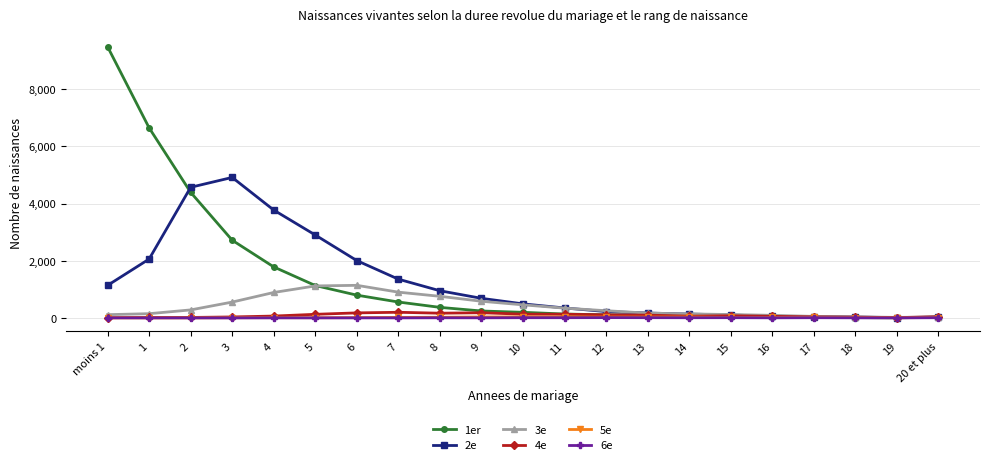

What is the difference between the highest and lowest values at 11?

341